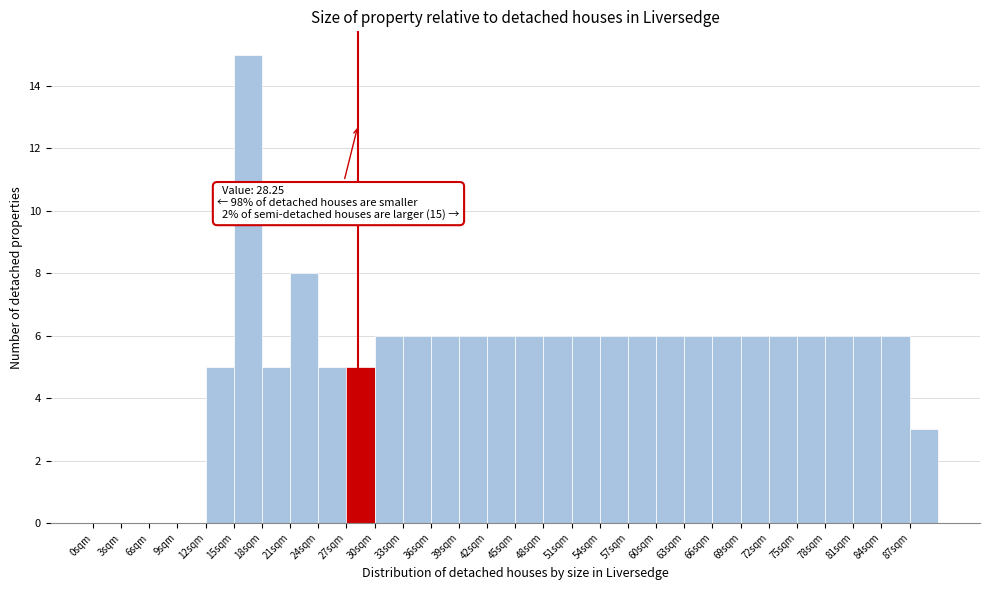

Which range on the x-axis has the tallest bar?

15 to 18